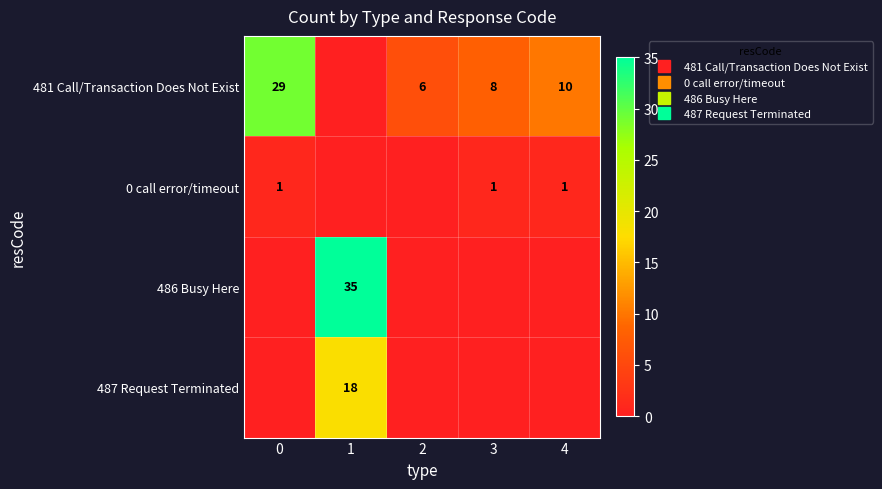

What is the average value of the 0 call error/timeout series?

1